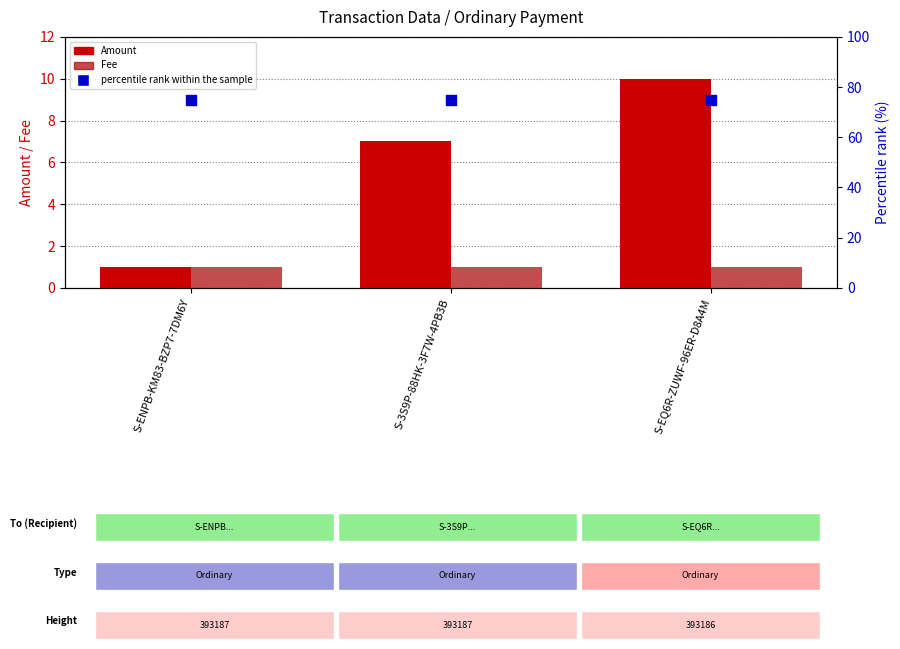

Which series contains the lowest Y value?

Amount